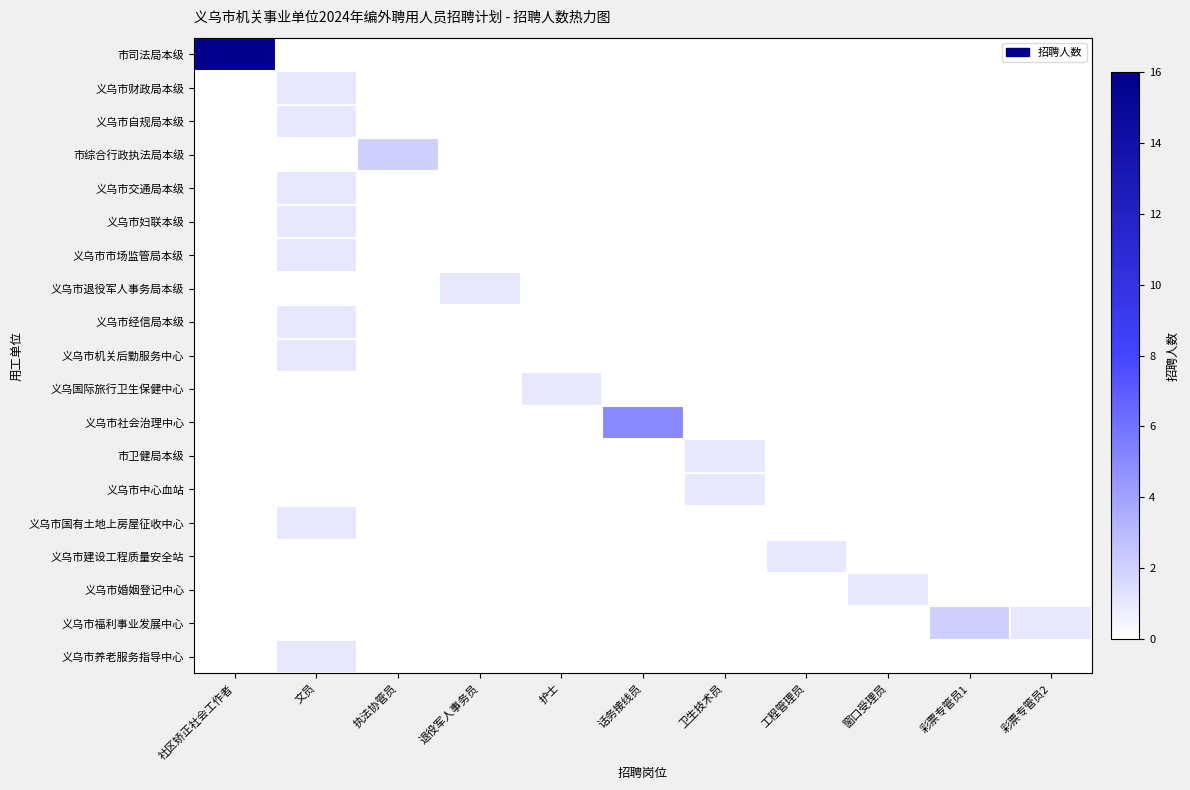

Count the number of data series in this chart.

19